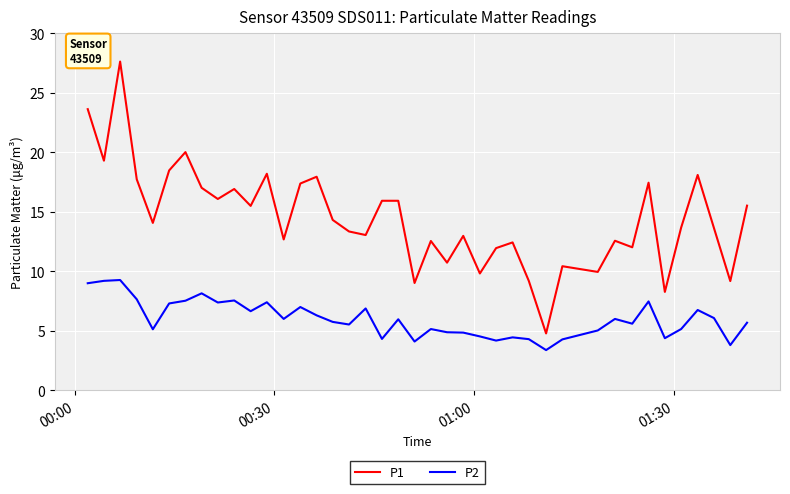

What is the difference between the maximum and minimum values in the P2 series?

5.9